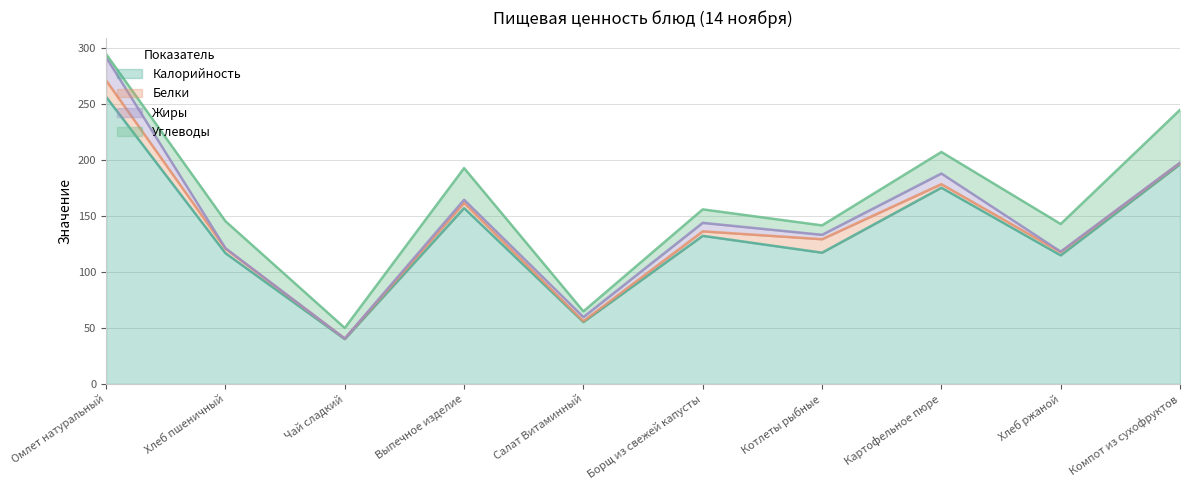

Is it true that Белки equals 1.2 at Компот из сухофруктов?

True